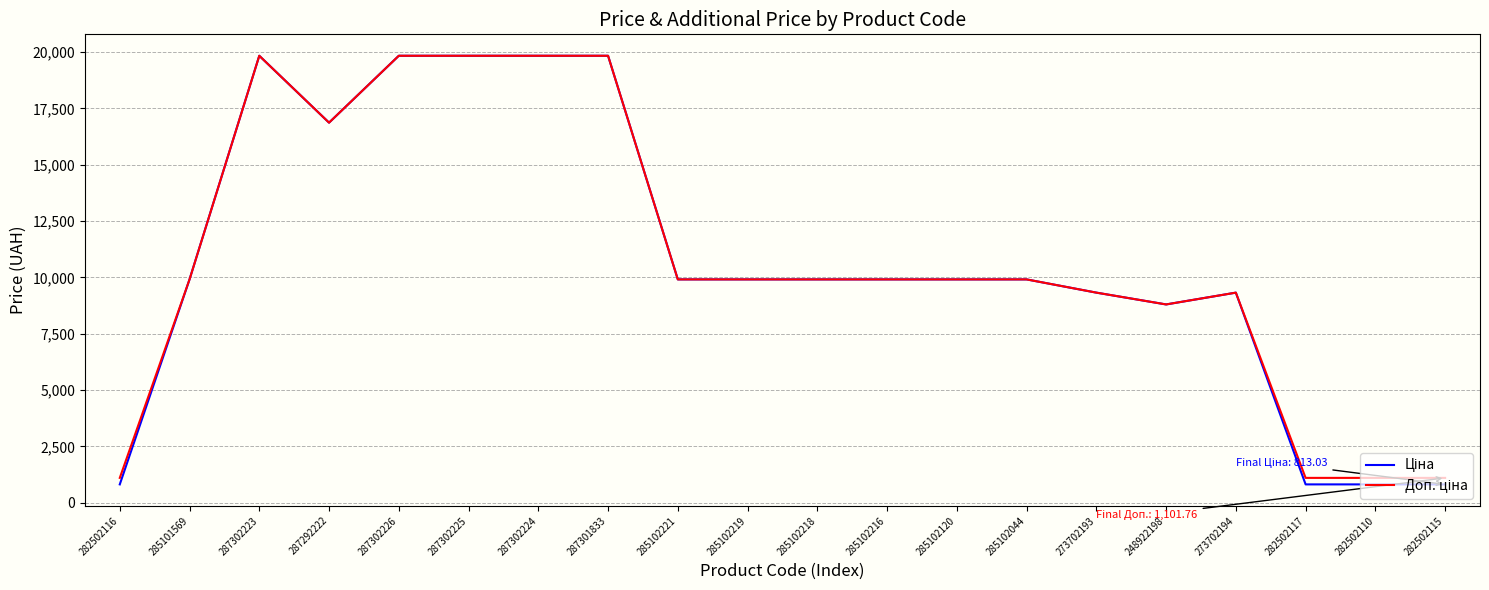

What is the total value across all series at 287301833?

39662.1